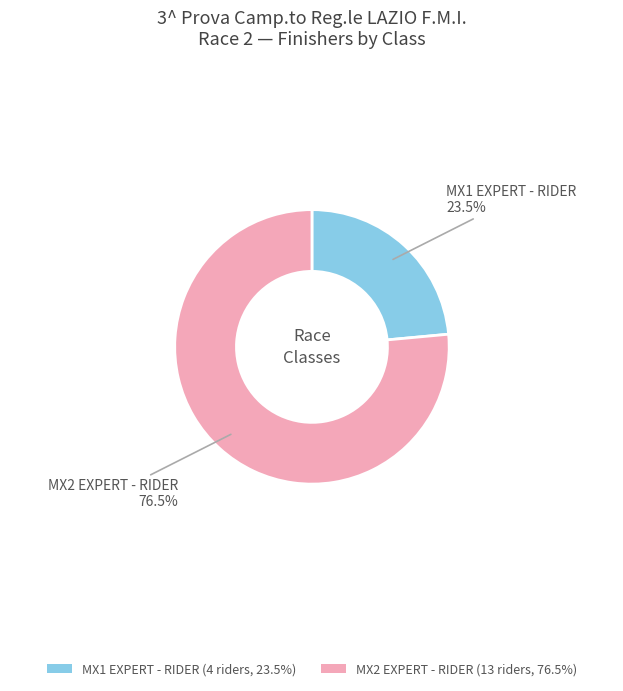

Rank the categories by value from highest to lowest.

MX2 EXPERT - RIDER, MX1 EXPERT - RIDER